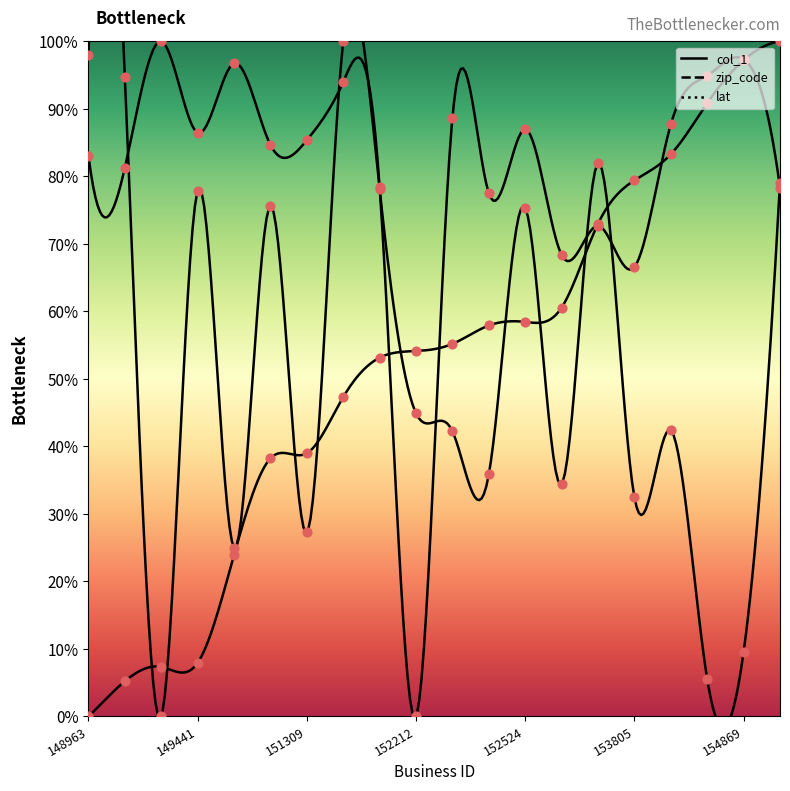

What is the total value across all series at 152212?

99.0